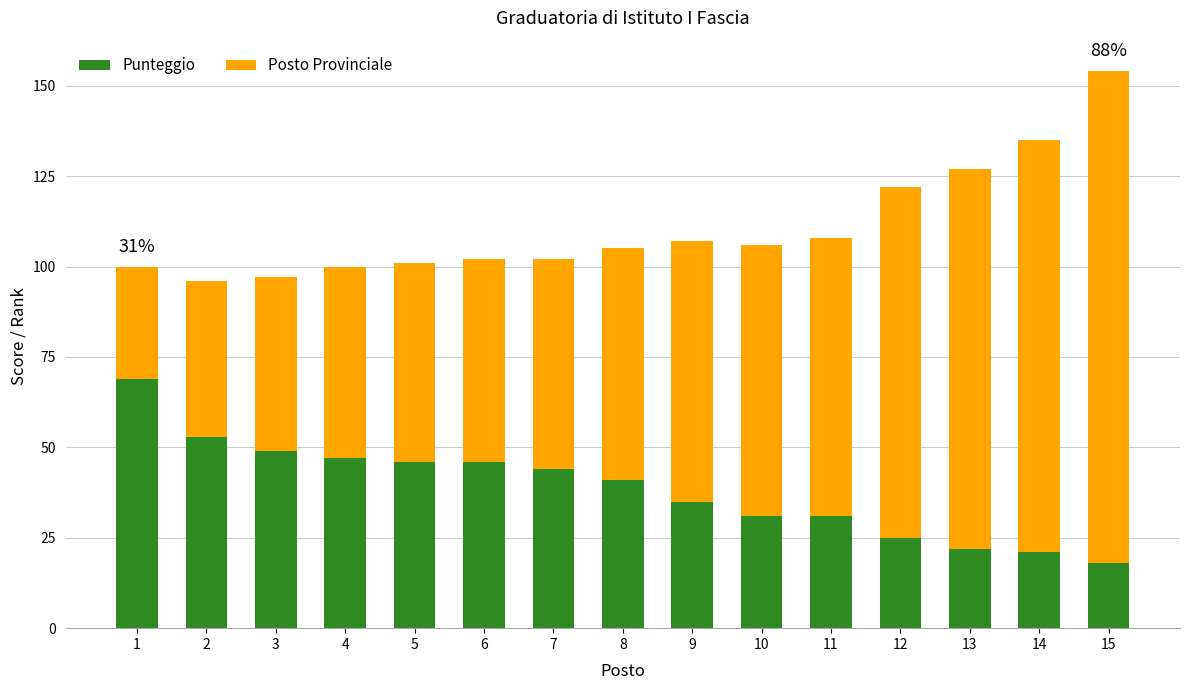

At which category is the sum across all series the highest?

15